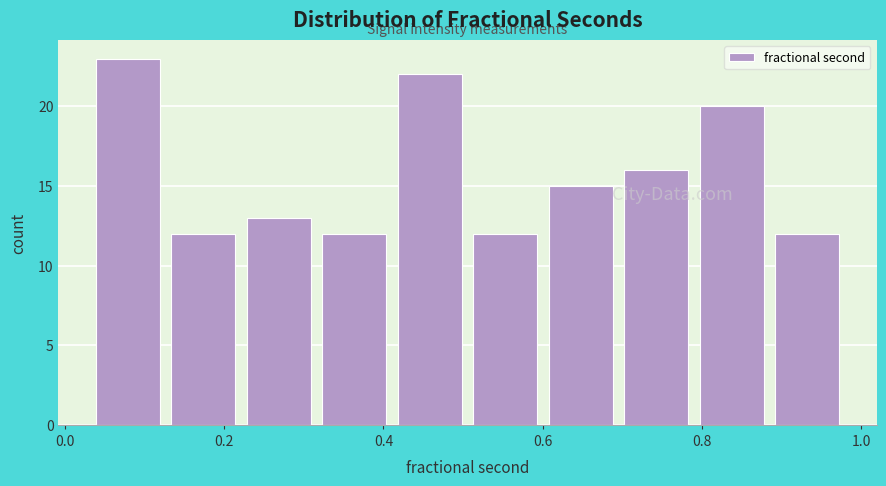

Reading left to right, list every bar in this chart as the range it spans on the x-axis followed by its height. Neither the bar edges nor the heights are printed on the chart, so give them approximately, as read against the axes.

0.04 to 0.12: 23
0.12 to 0.22: 12
0.22 to 0.32: 13
0.32 to 0.42: 12
0.42 to 0.50: 22
0.50 to 0.60: 12
0.60 to 0.70: 15
0.70 to 0.80: 16
0.80 to 0.88: 20
0.88 to 0.98: 12